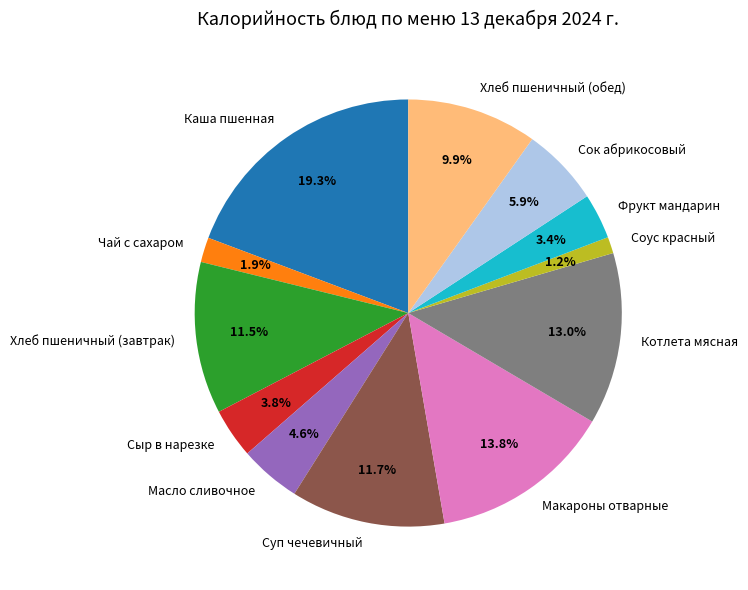

Does any single category account for the majority?

No